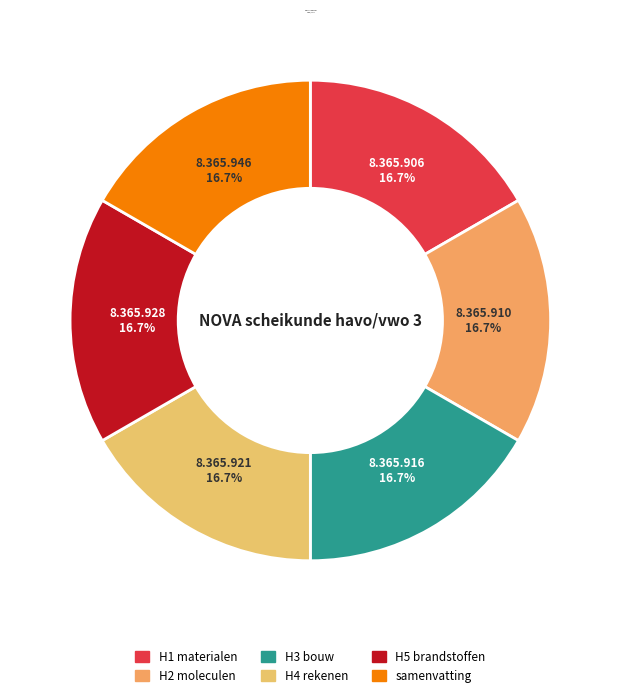

To the nearest percent, what portion does samenvatting represent?

17%